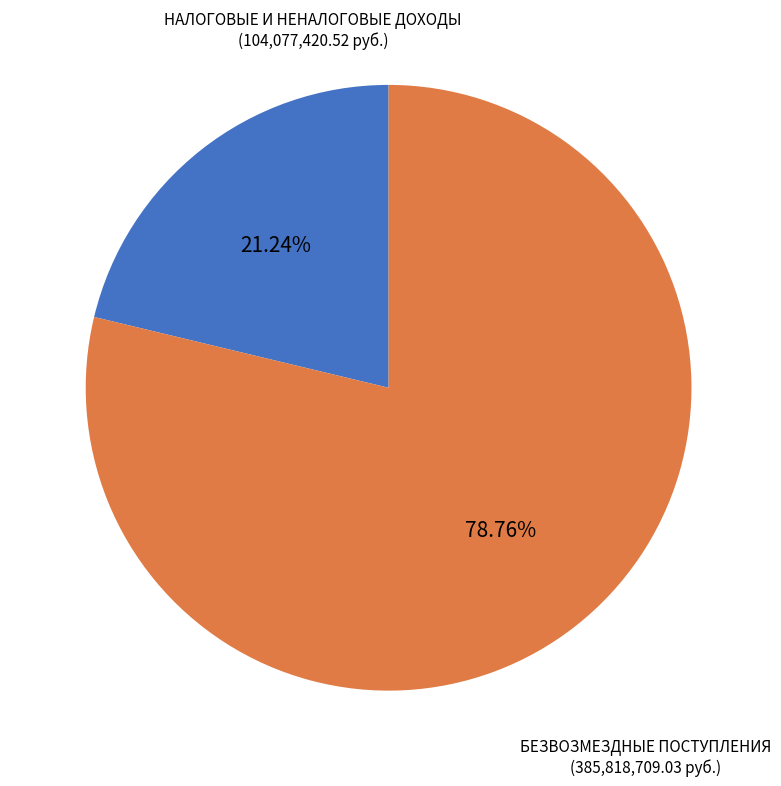

How many segments does this pie chart have?

2